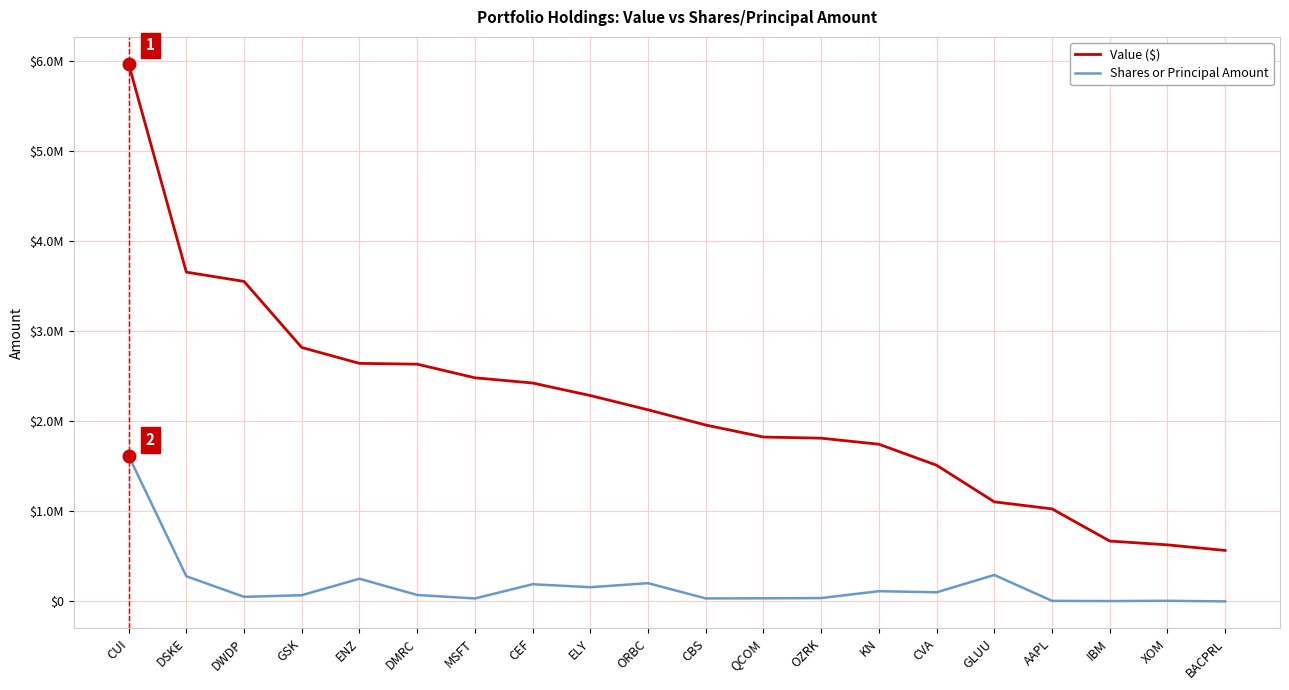

True or false: Value ($) and Shares or Principal Amount cross at least once.

False